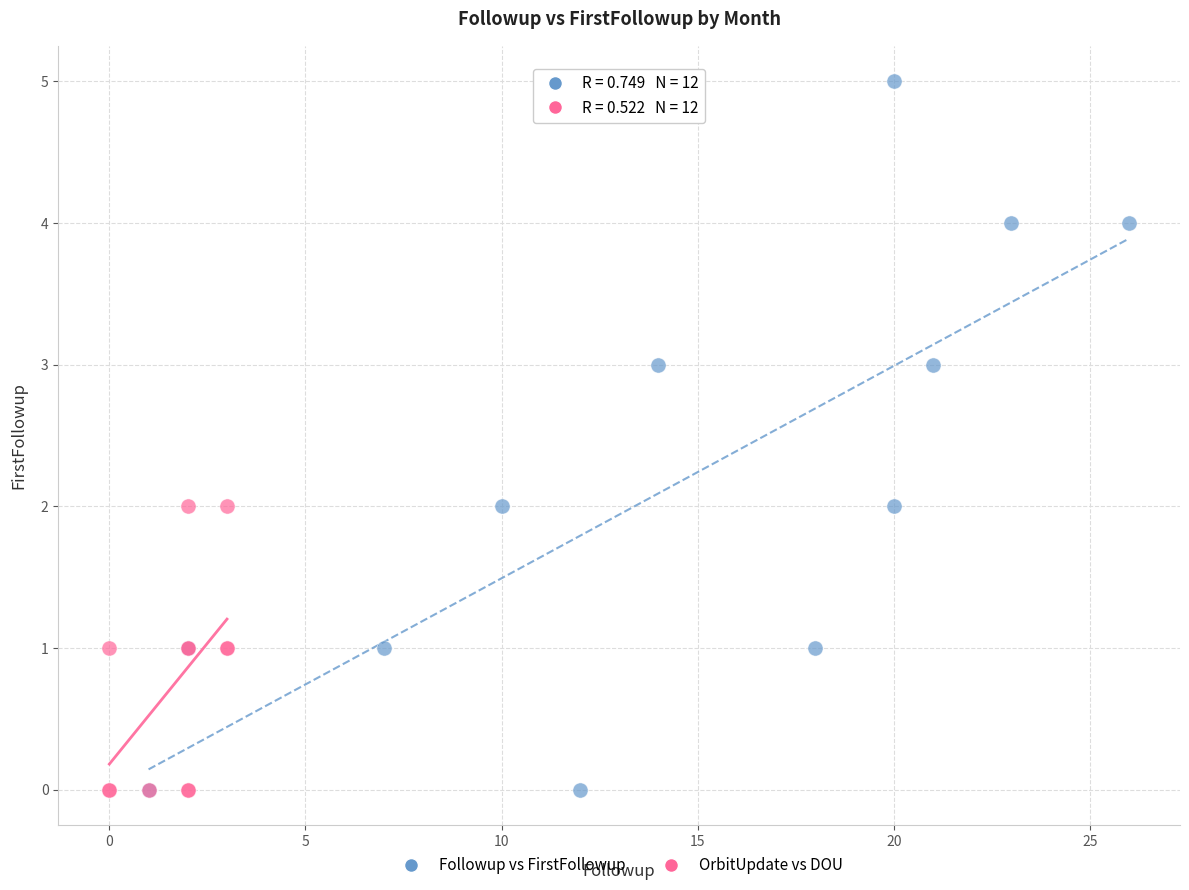

Which series contains the highest Y value?

Followup vs FirstFollowup